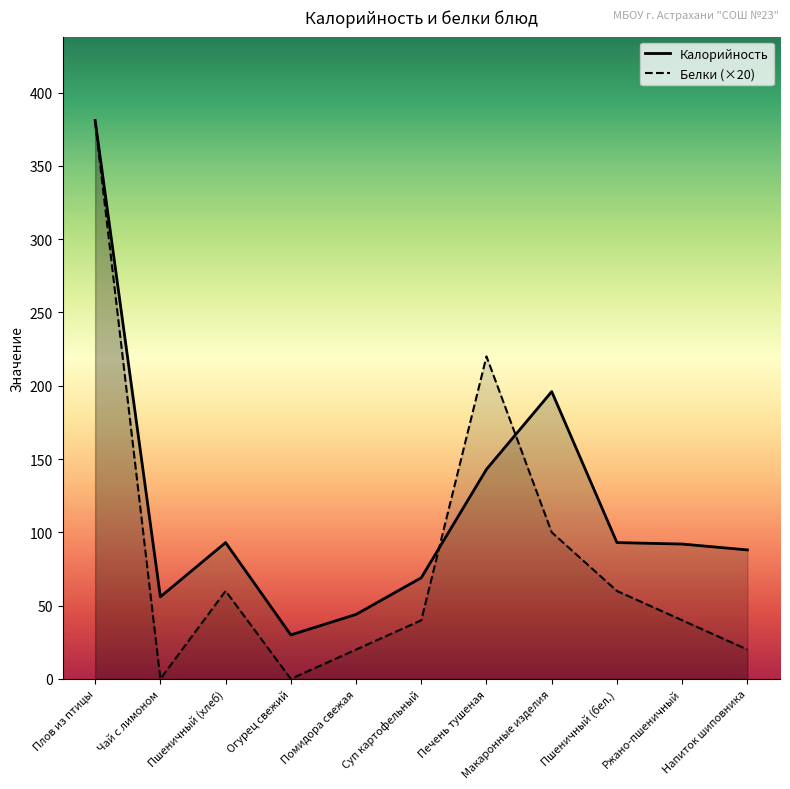

What is the label of the 6th point from the right?

Суп картофельный